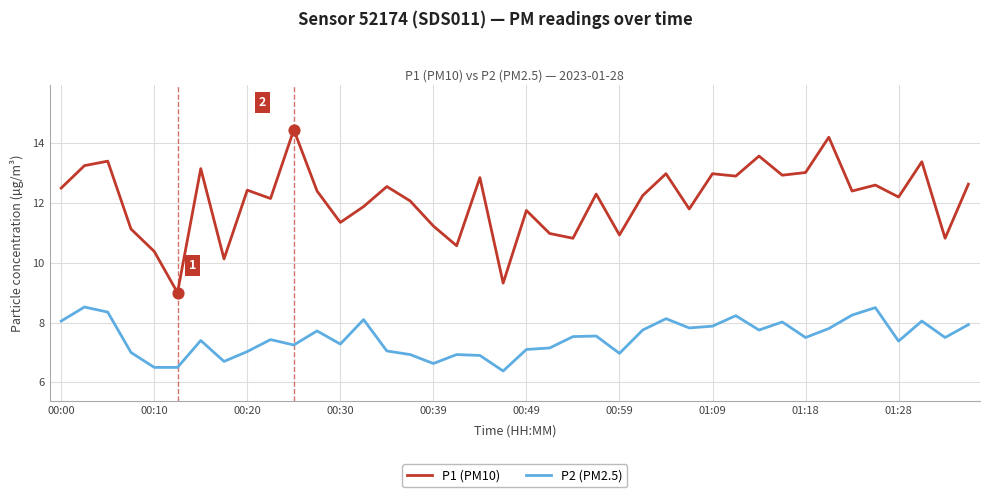

Which series has the largest total across all categories?

P1 (PM10)